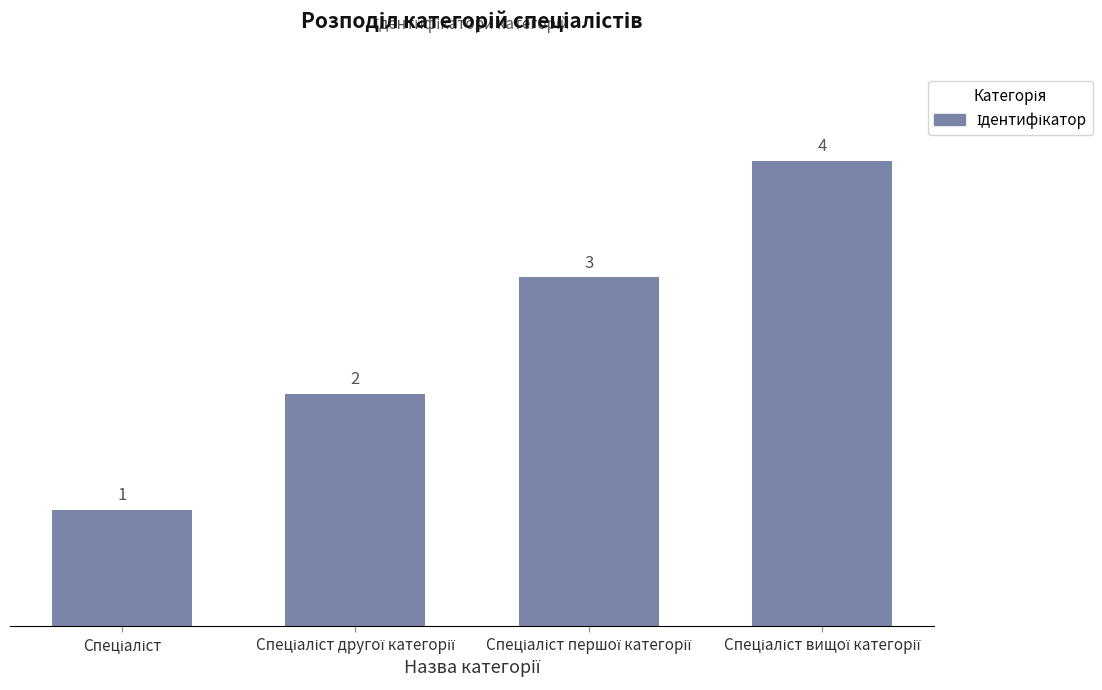

Reading left to right, transcribe all the data shown in this chart.

1	2	3	4